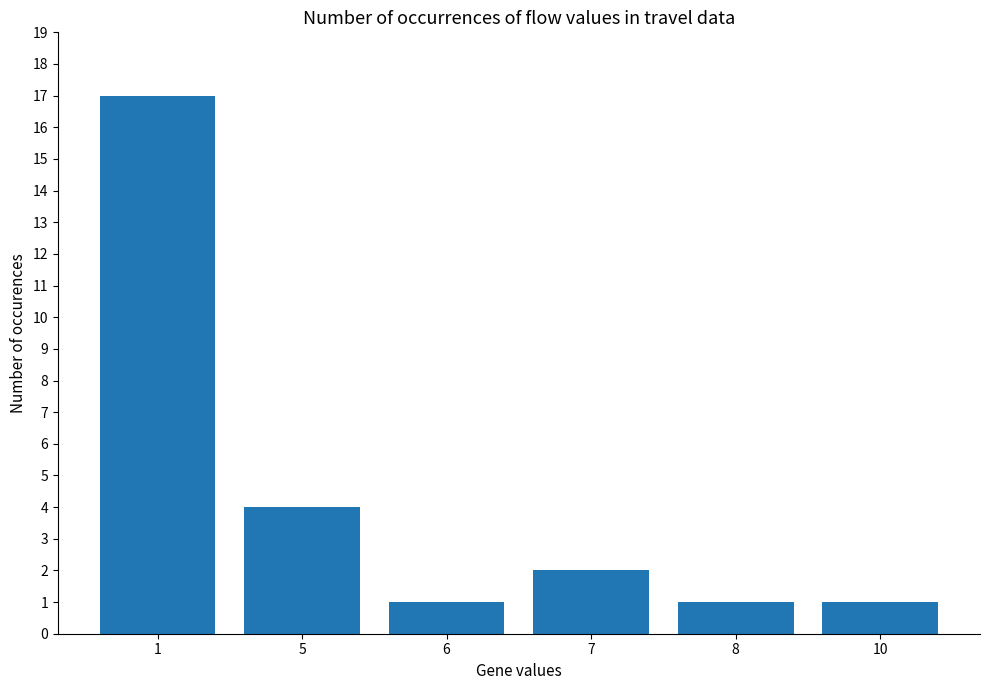

What is the difference between the second highest and second lowest values?

3